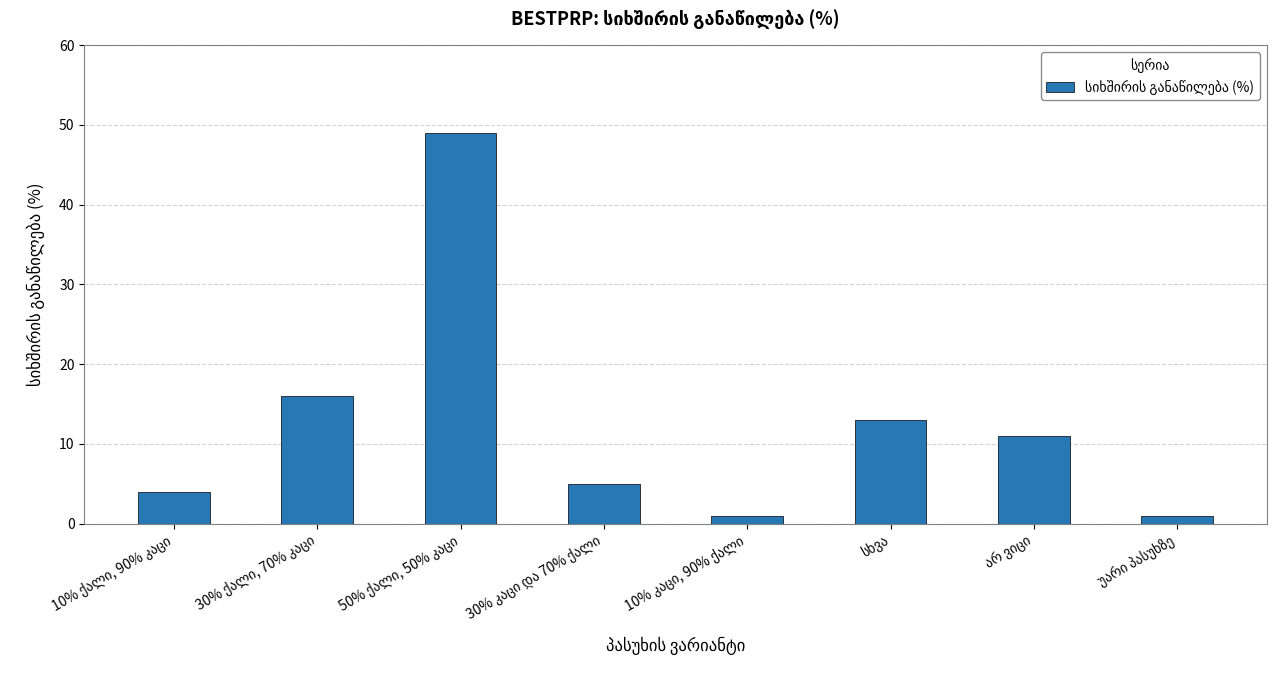

What is the value of the 3rd bar from the left?

49